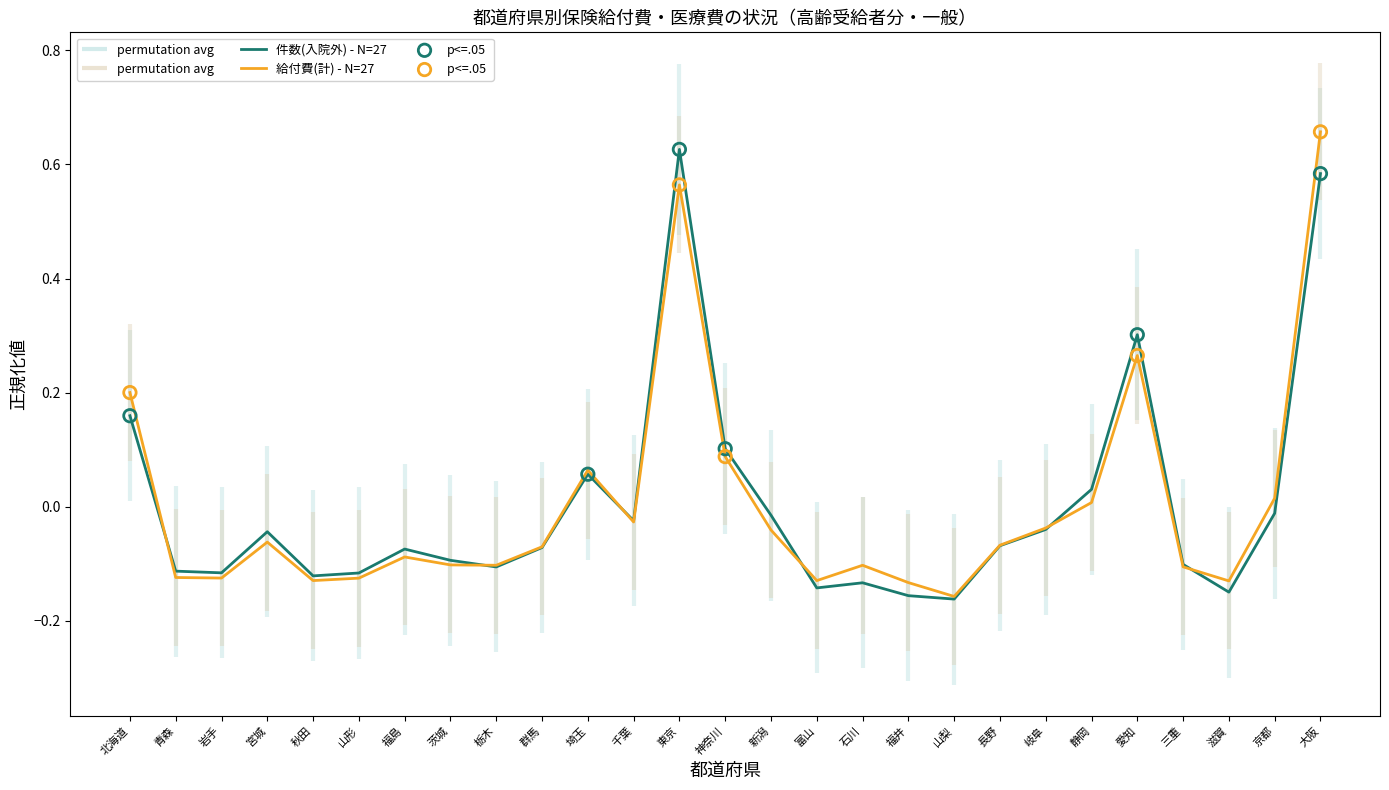

What is the total value across all series at 栃木?

-0.2